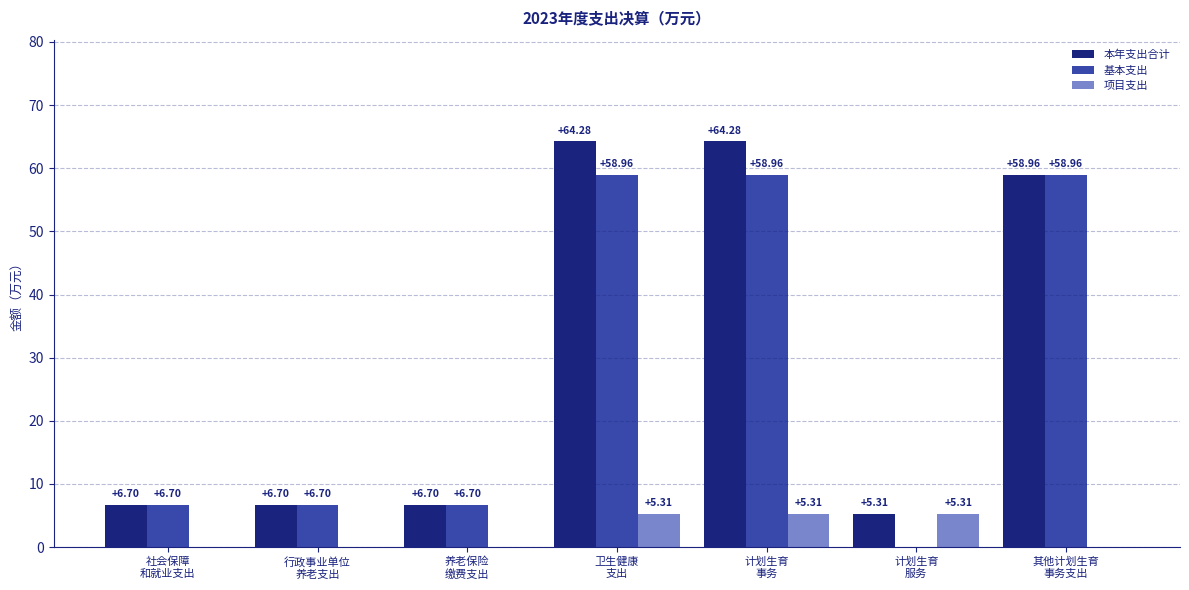

What is the sum of all 项目支出 values?

15.9